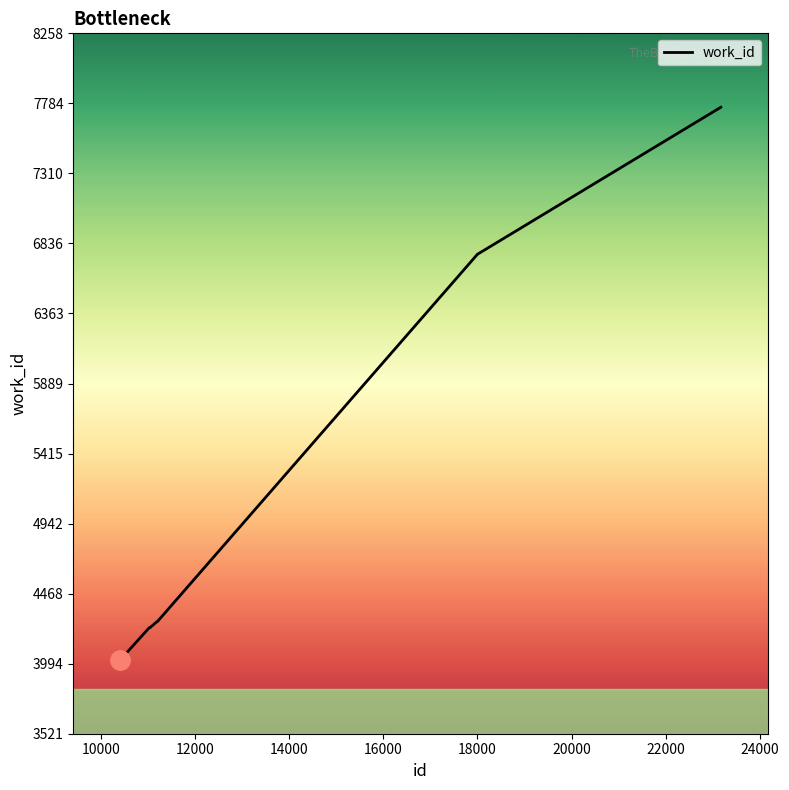

What is the maximum value shown in the chart?

7758